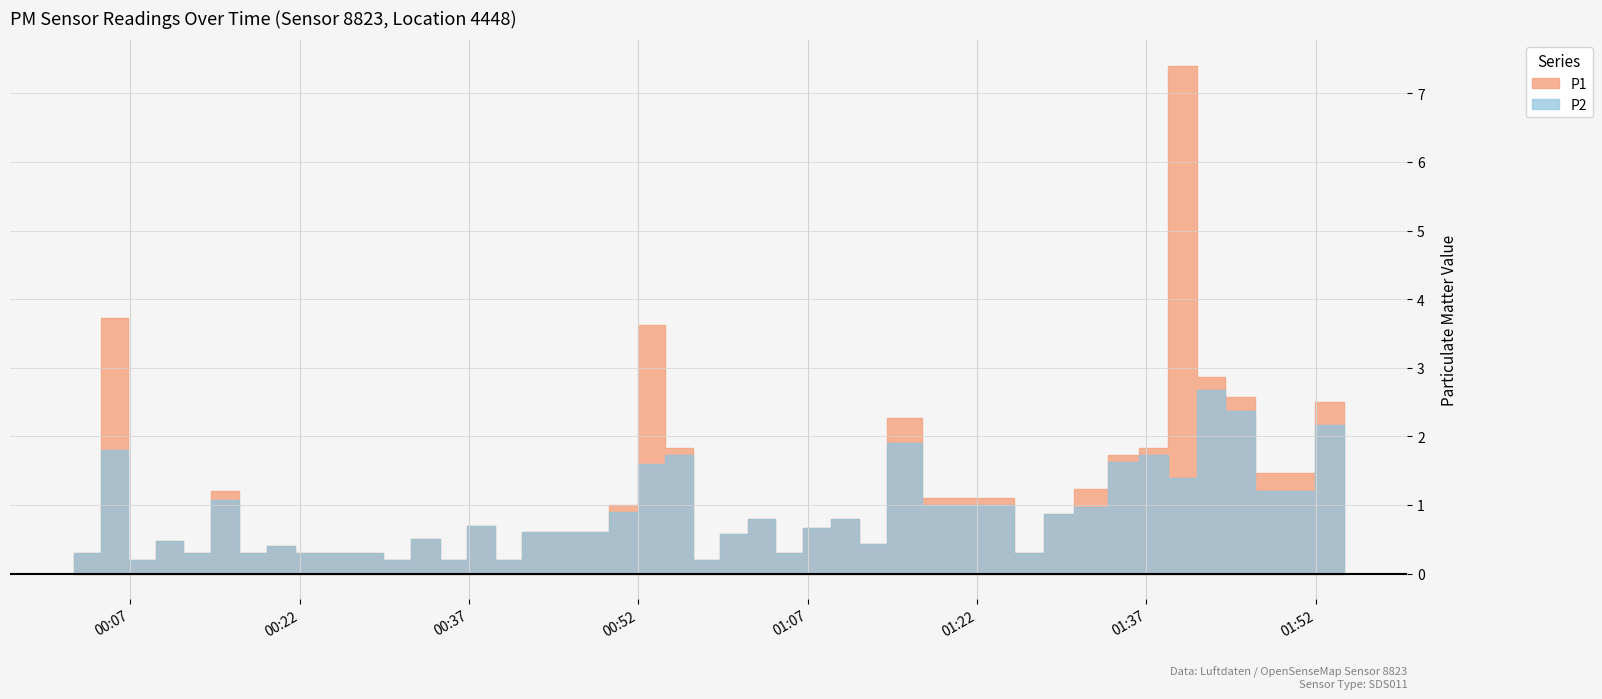

Which series has the largest total across all categories?

P1